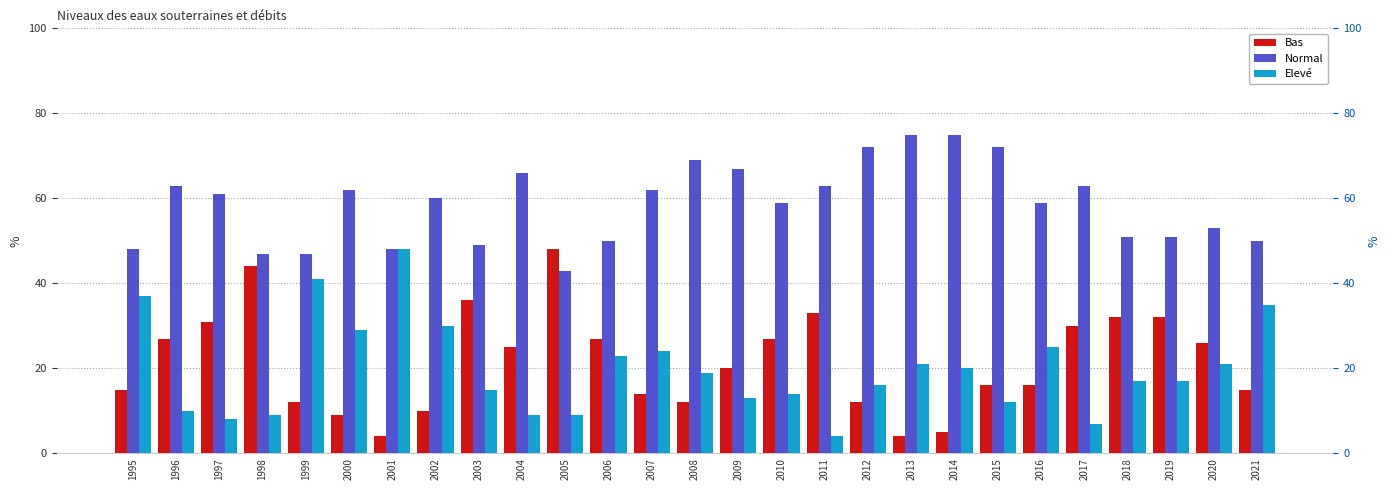

List the labels in order of Bas value, largest first.

2005, 1998, 2003, 2011, 2018, 2019, 1997, 2017, 1996, 2006, 2010, 2020, 2004, 2009, 2015, 2016, 1995, 2021, 2007, 1999, 2008, 2012, 2002, 2000, 2014, 2001, 2013